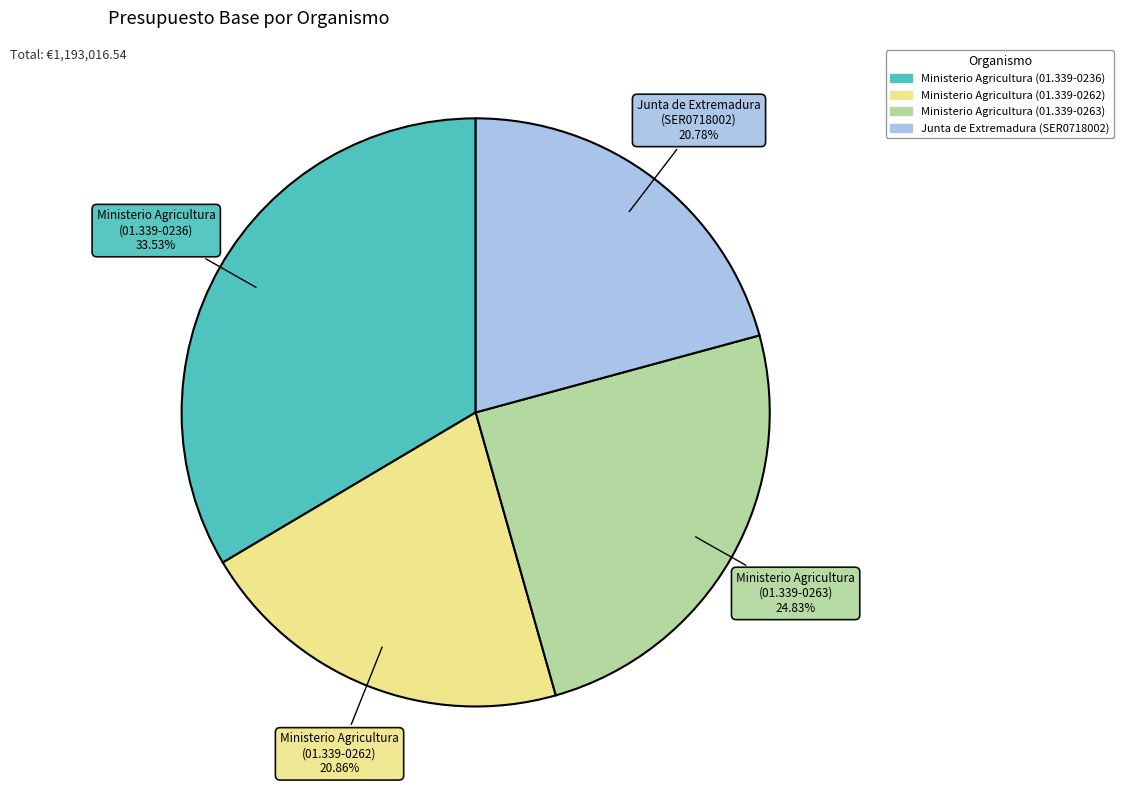

Does any single category account for the majority?

No